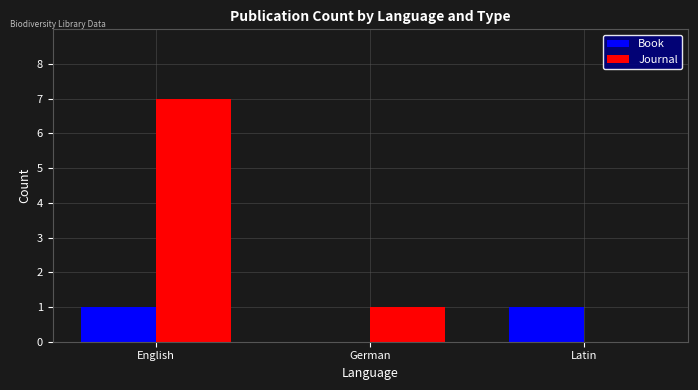

How many Book values are between 0 and 1?

3